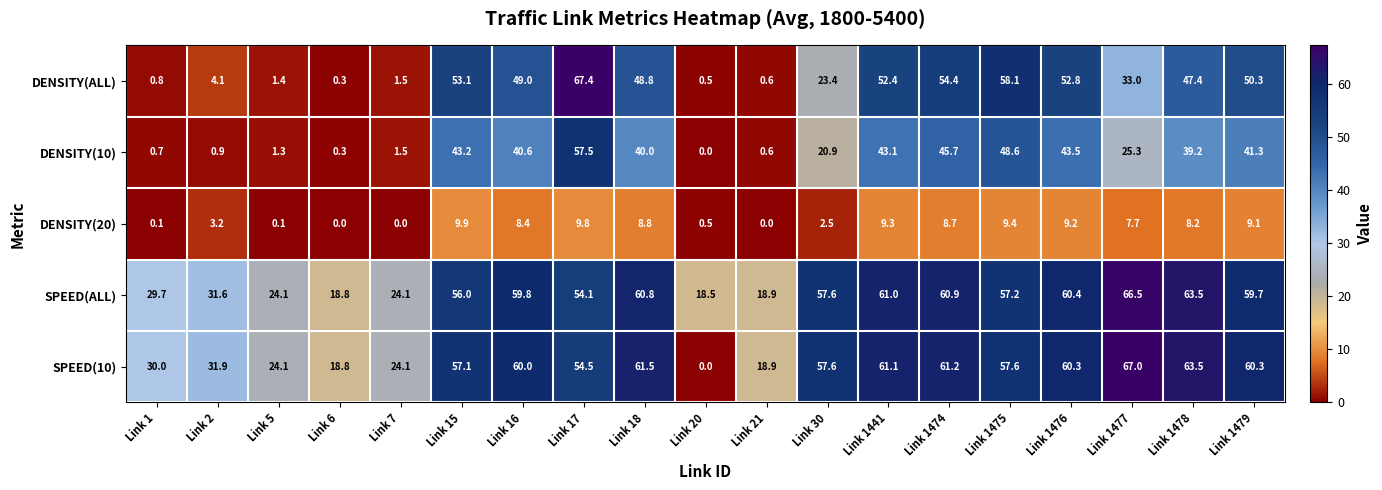

At Link 15, list the series in order from smallest to largest.

DENSITY(20), DENSITY(10), DENSITY(ALL), SPEED(ALL), SPEED(10)